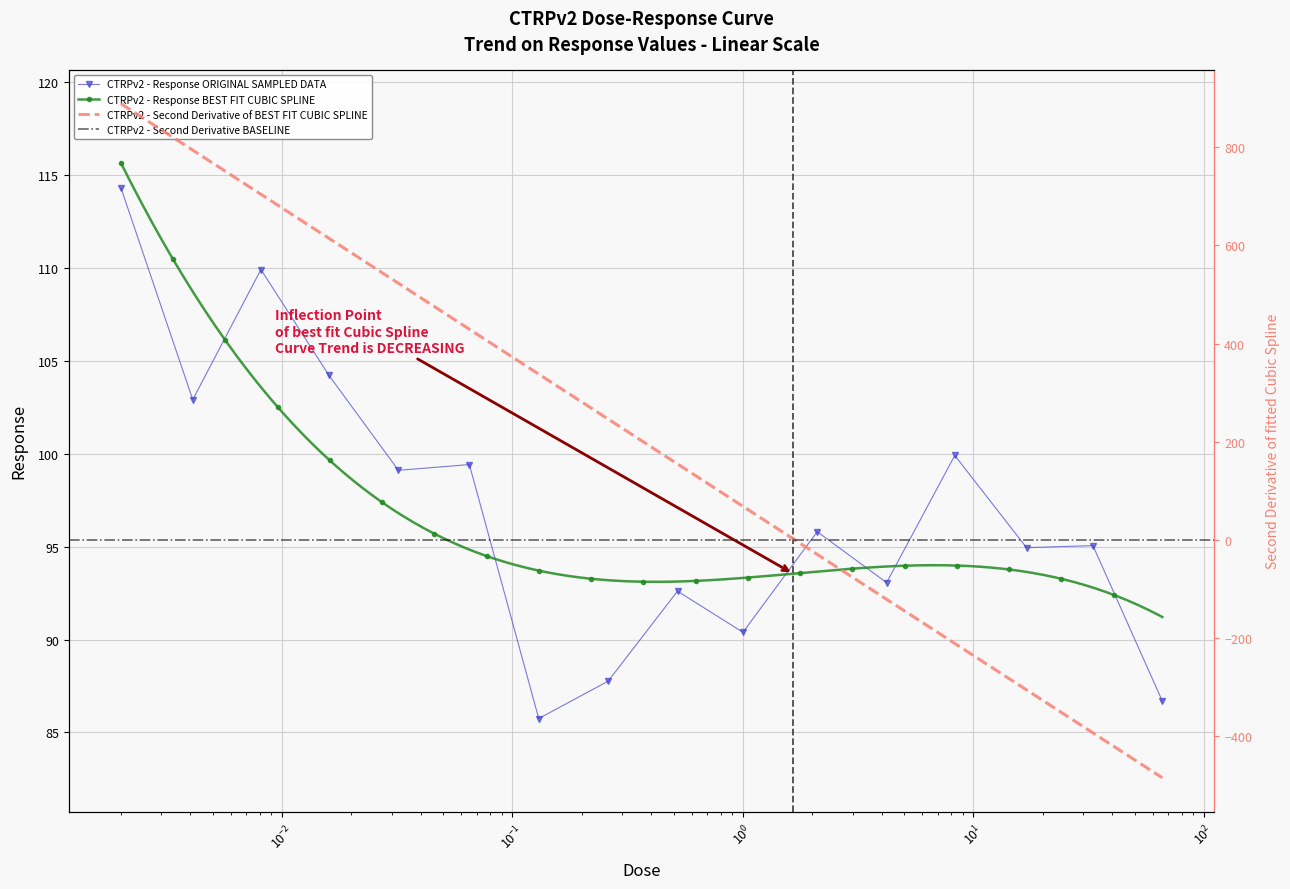

True or false: there are more than 0 points higher than both neighbors.

True